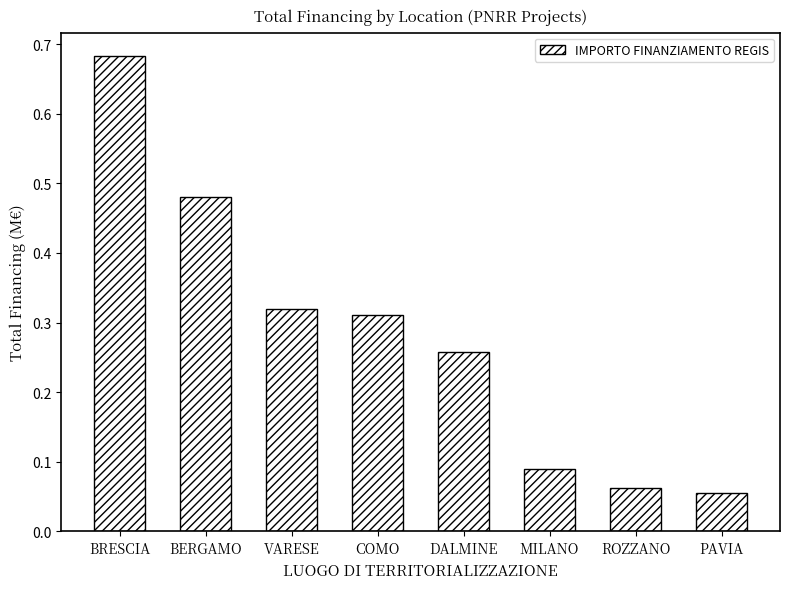

Which label corresponds to the smallest value in the chart?

PAVIA